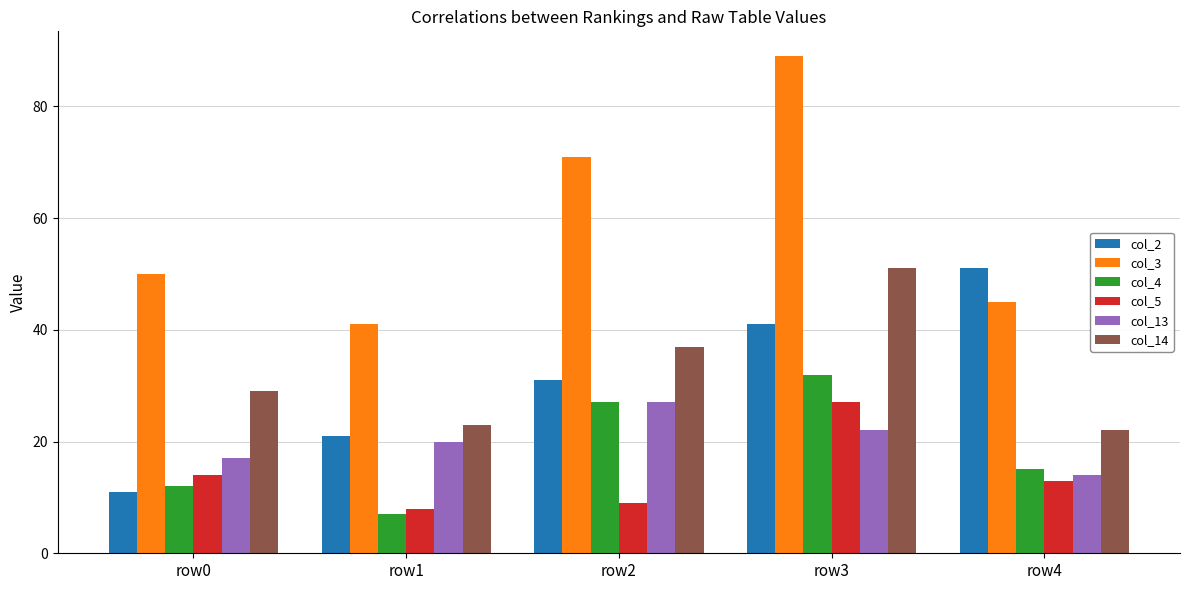

Are the bars horizontal?

No